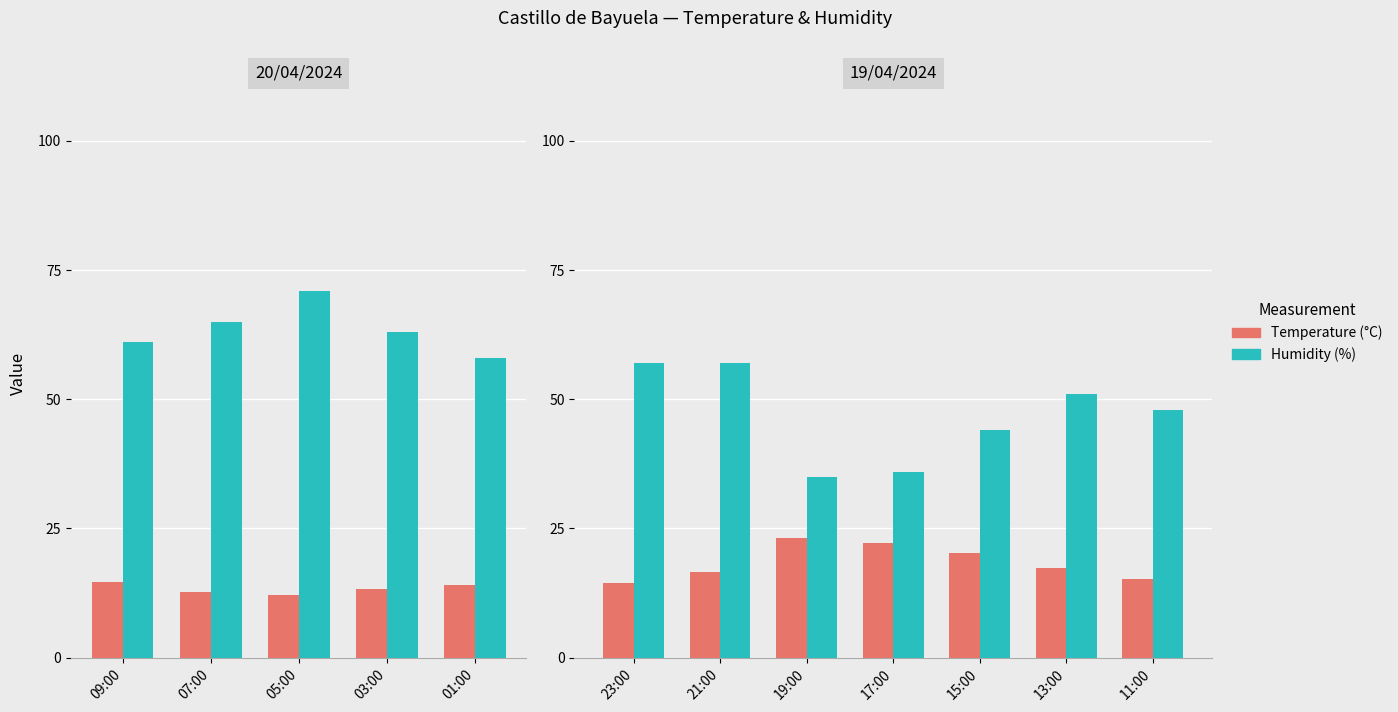

What is the difference between the maximum and minimum values in the Temperature (°C) series?

8.8